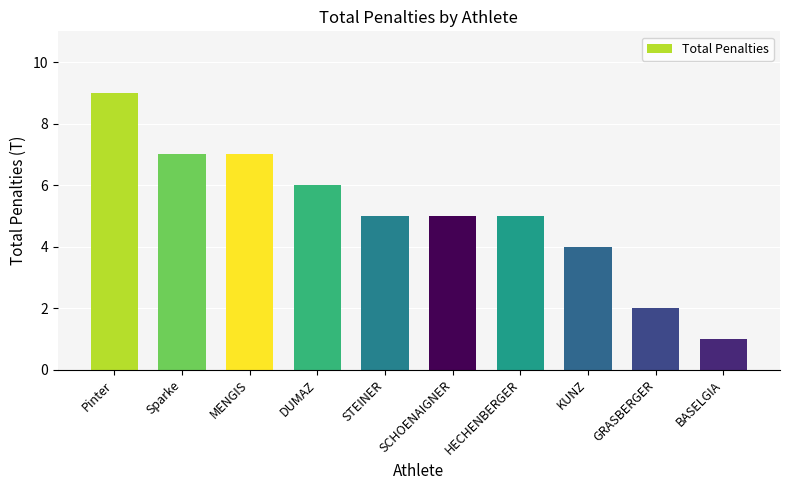

At which category does the chart reach its peak across all series?

Pinter